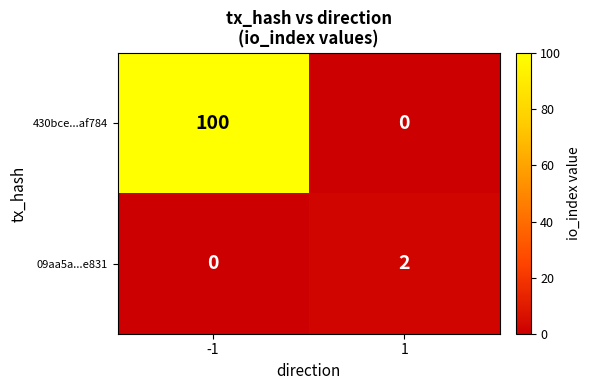

Rank the series by their maximum value, from lowest to highest.

09aa5a...e831, 430bce...af784